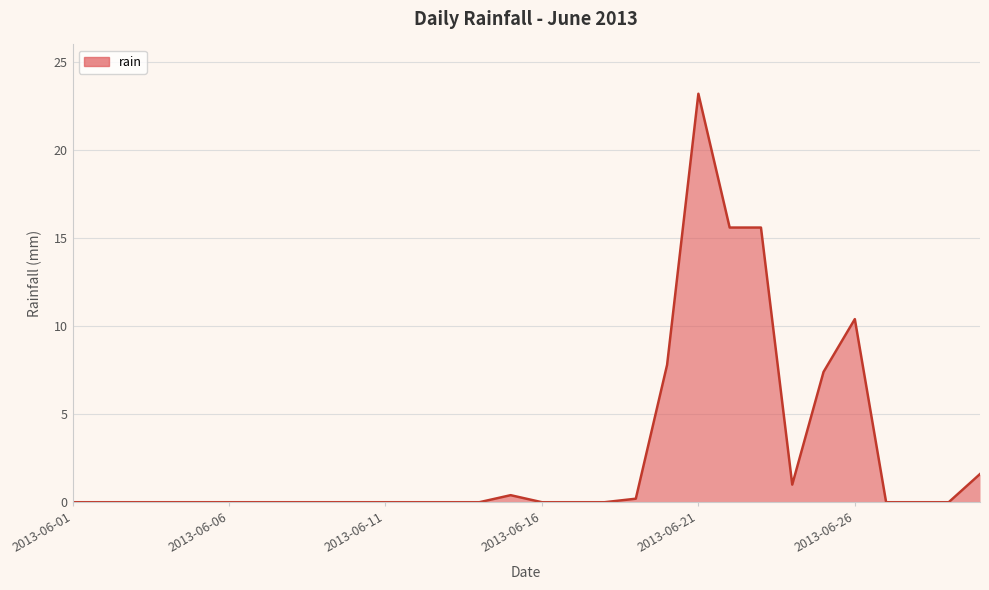

What is the difference between the maximum and minimum values?

23.2